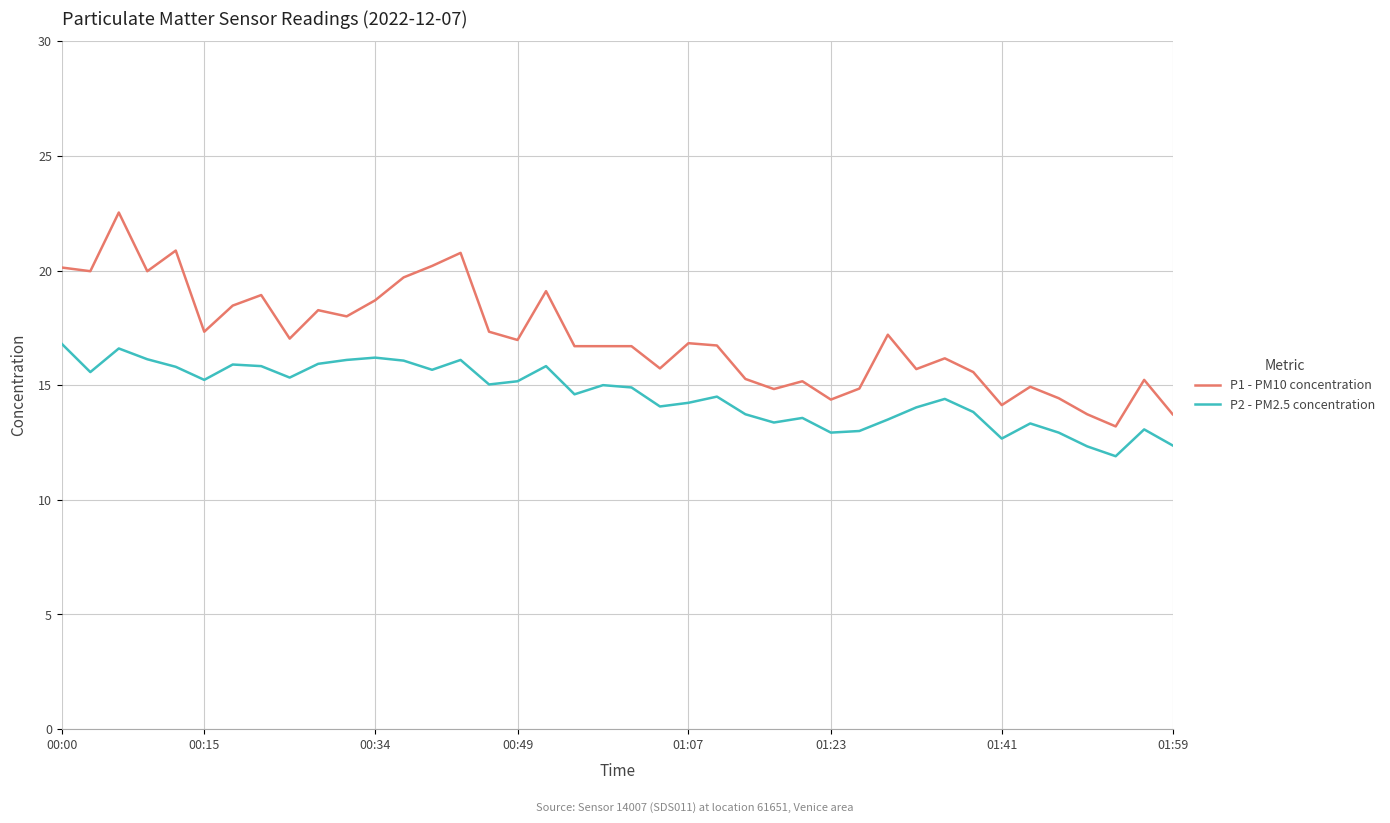

Which series has the largest range (max minus min)?

P1 - PM10 concentration